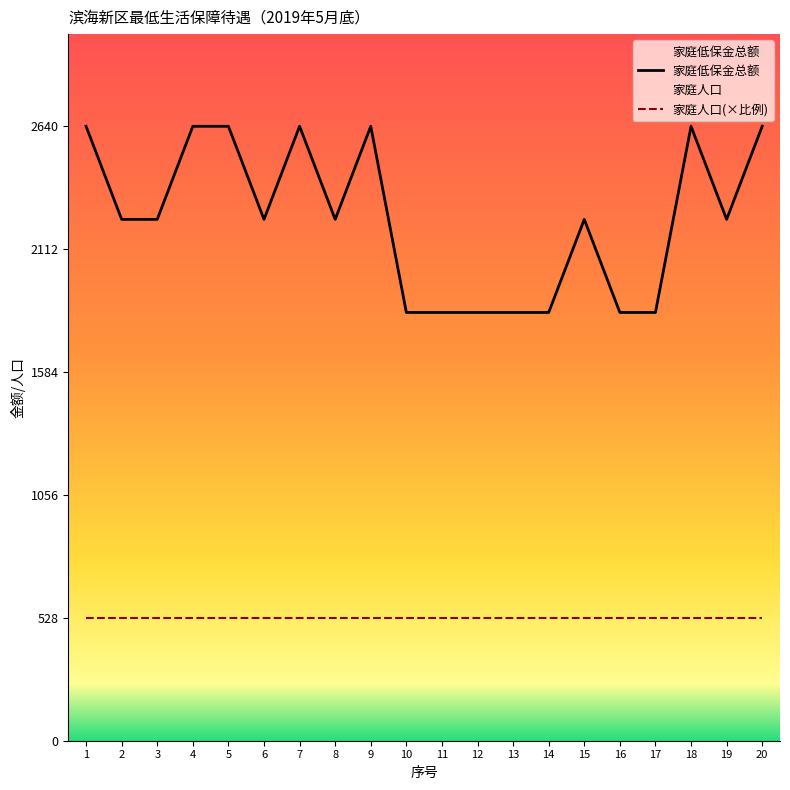

True or false: 家庭低保金总额 has more than 0 points higher than both neighbors.

True